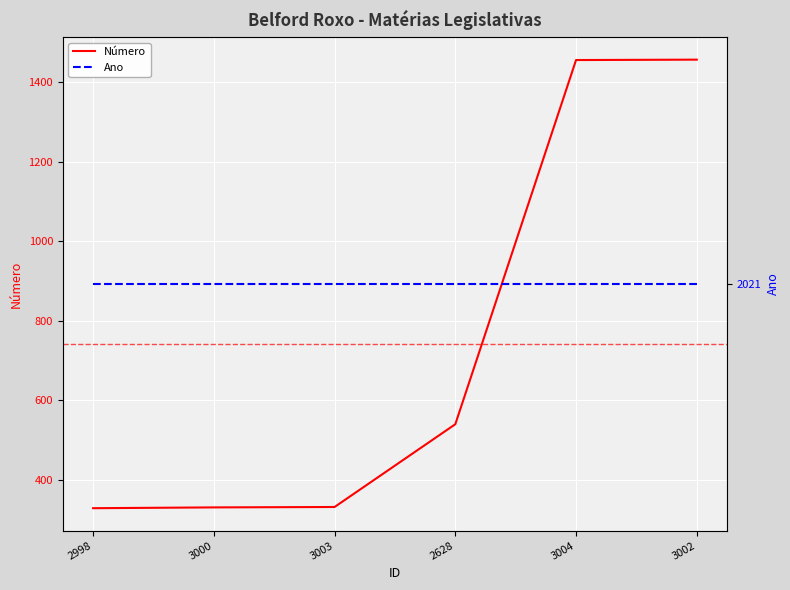

Does the chart display data point markers on the line(s)?

No